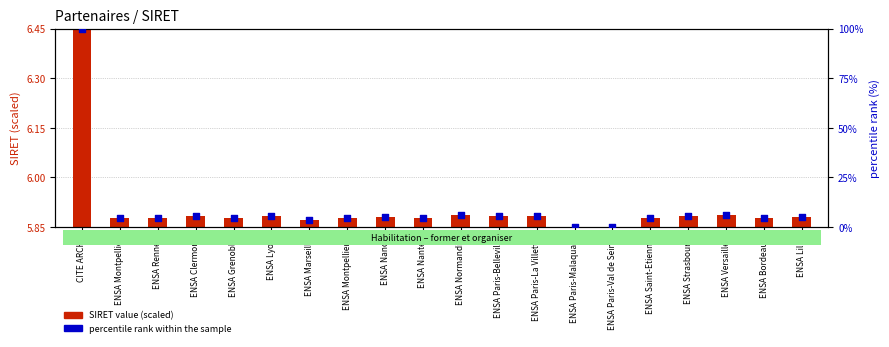

Which series has the largest total across all categories?

percentile rank within the sample